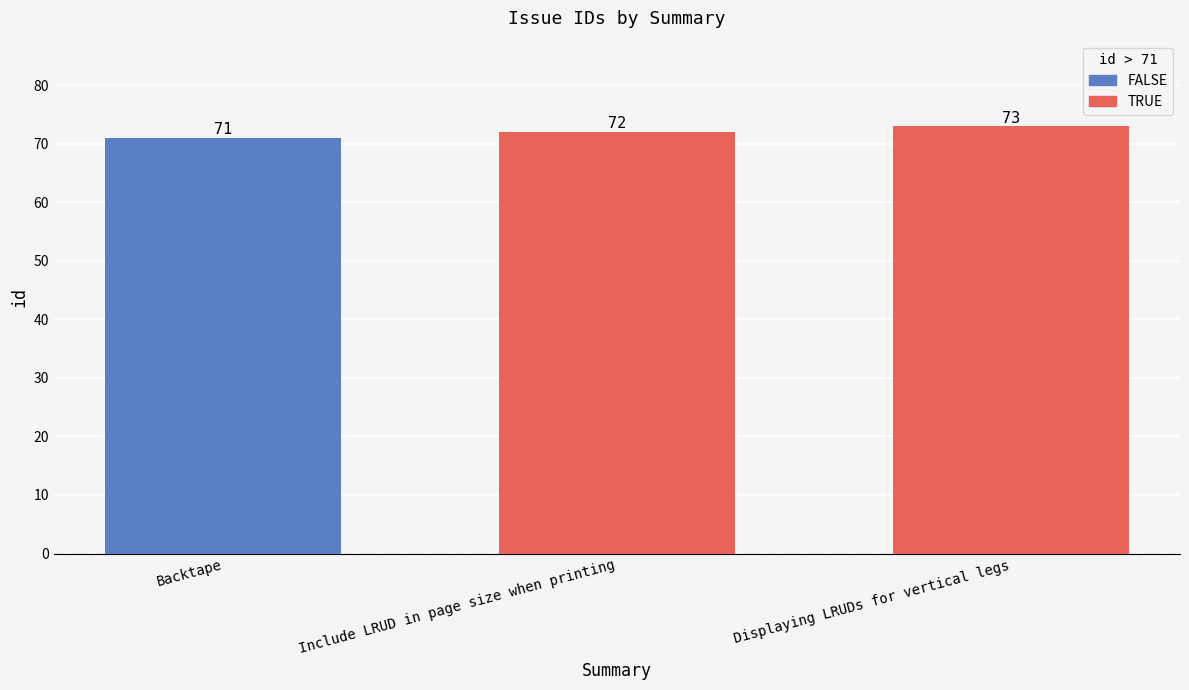

How many values are between 71 and 73?

3